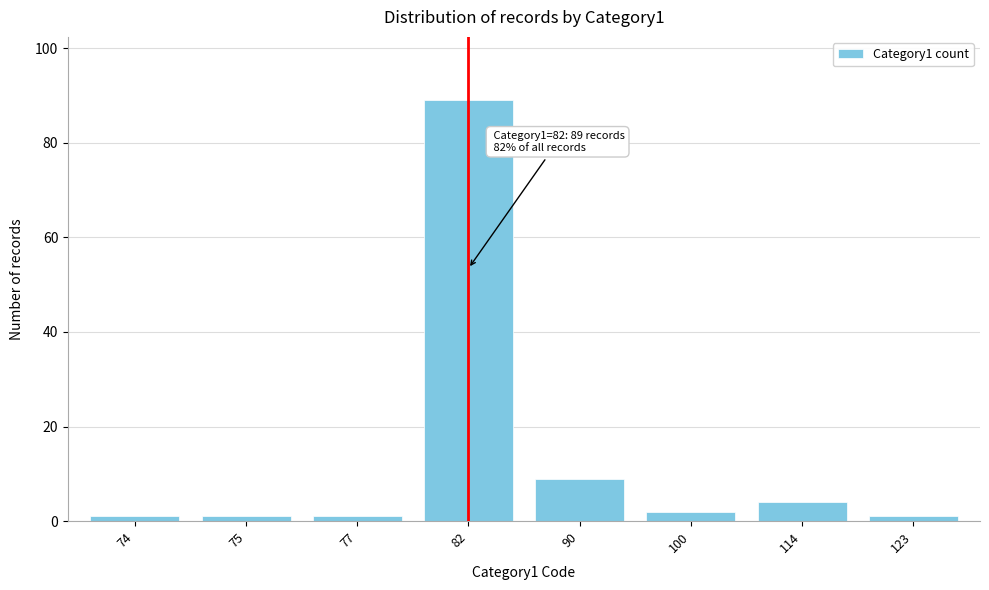

Reading left to right, transcribe all the data shown in this chart.

1	1	1	89	9	2	4	1